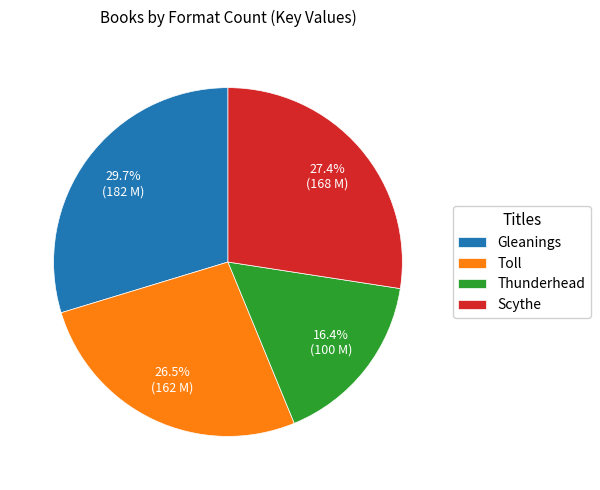

Is it true that Thunderhead is 9% of the pie?

False